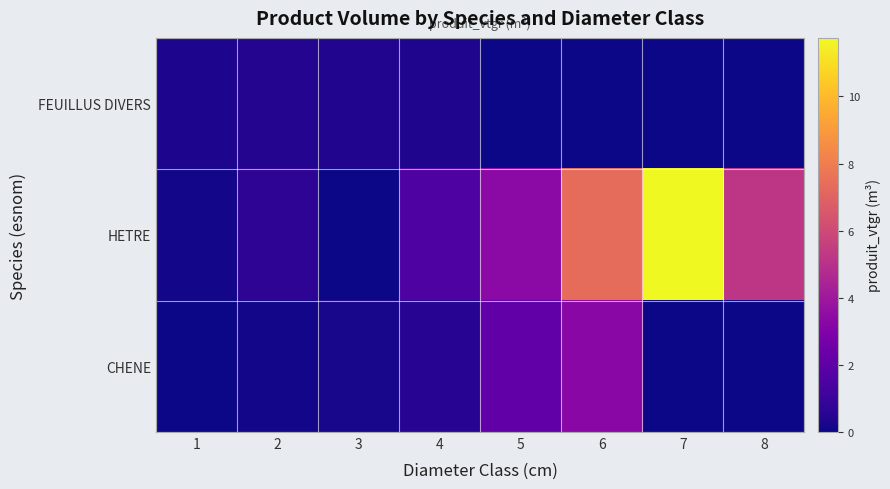

What is the difference between the FEUILLUS DIVERS values at 2 and 5?

0.4